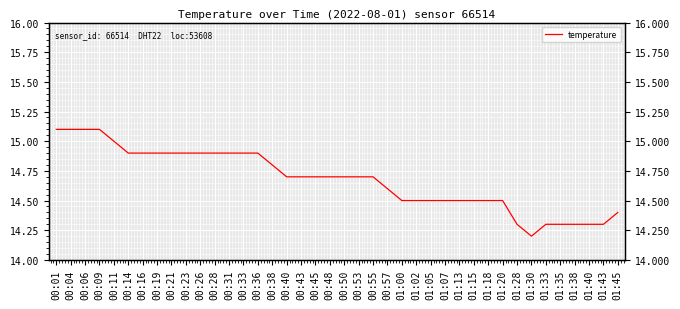

Where is the first local minimum?

01:30